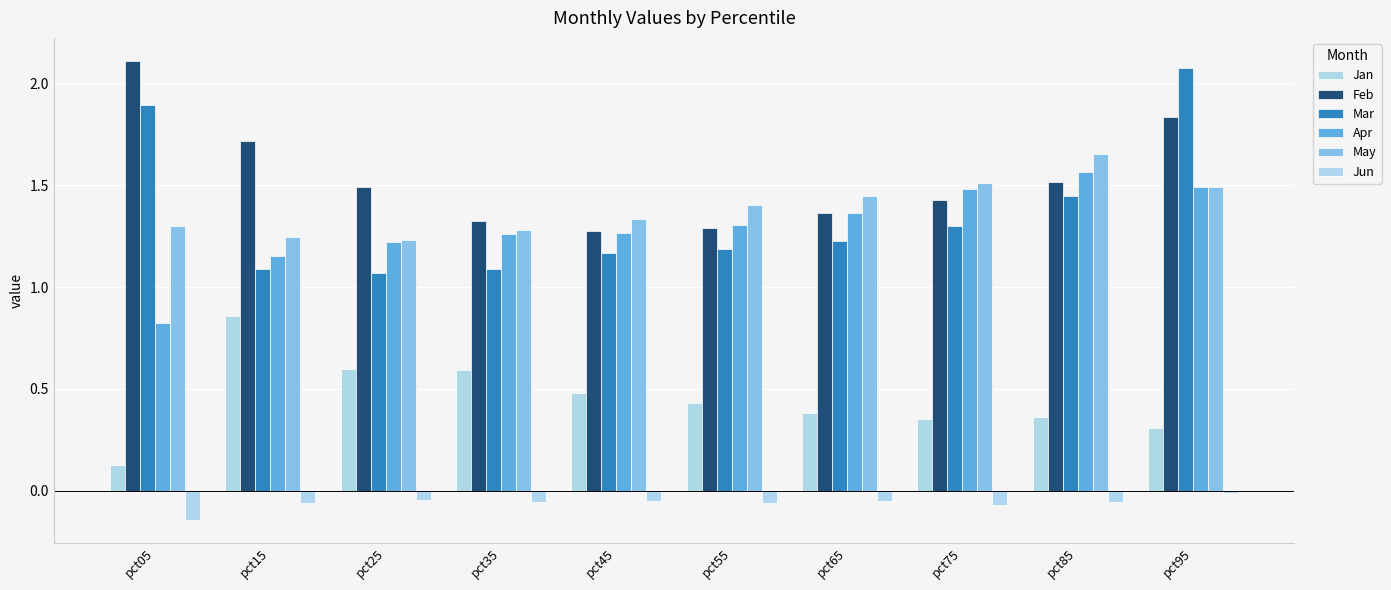

Does the chart contain stacked bars?

No